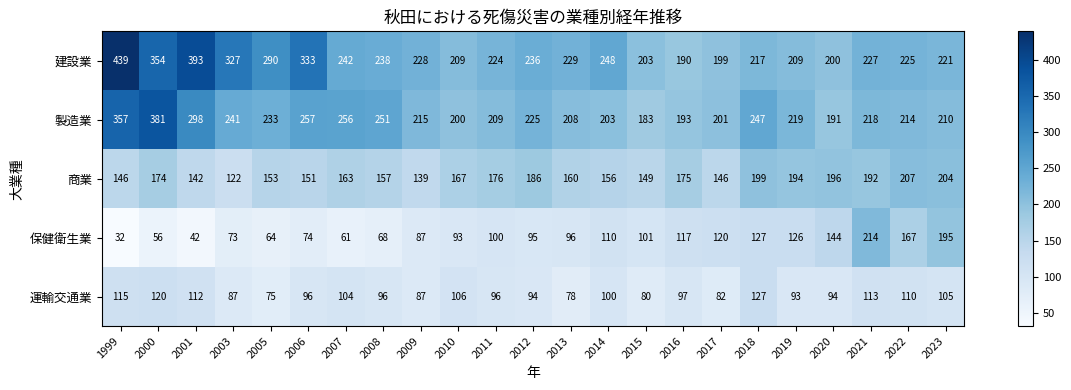

Which series has the largest total across all categories?

建設業